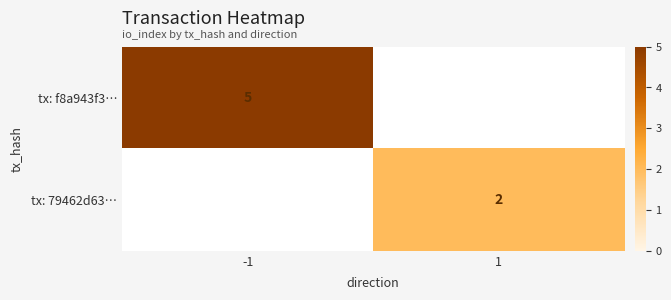

Is it true that tx: f8a943f3… equals 5 at -1?

True